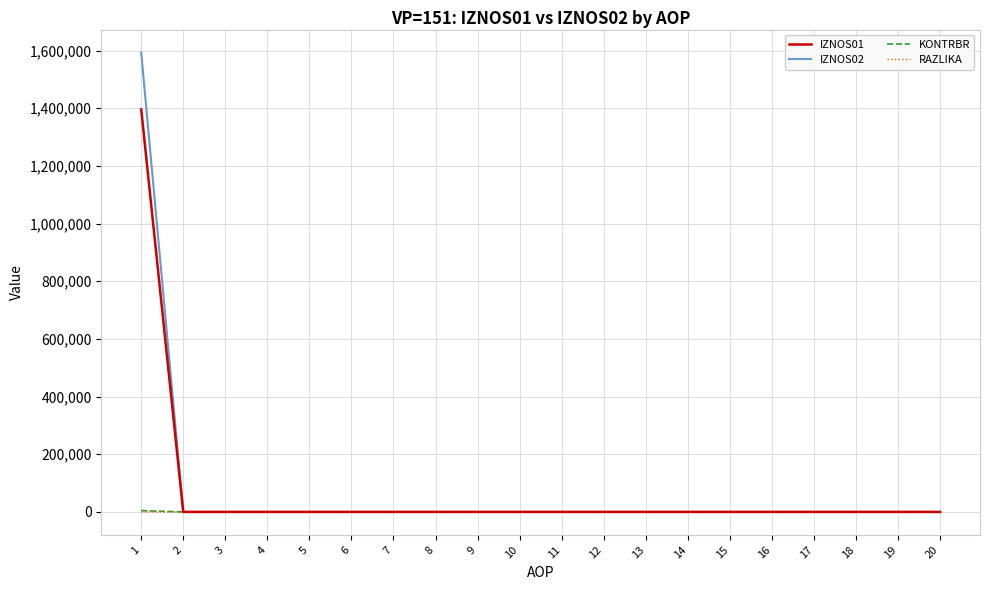

The value of IZNOS02 at 4 is 0.0. True or false?

True